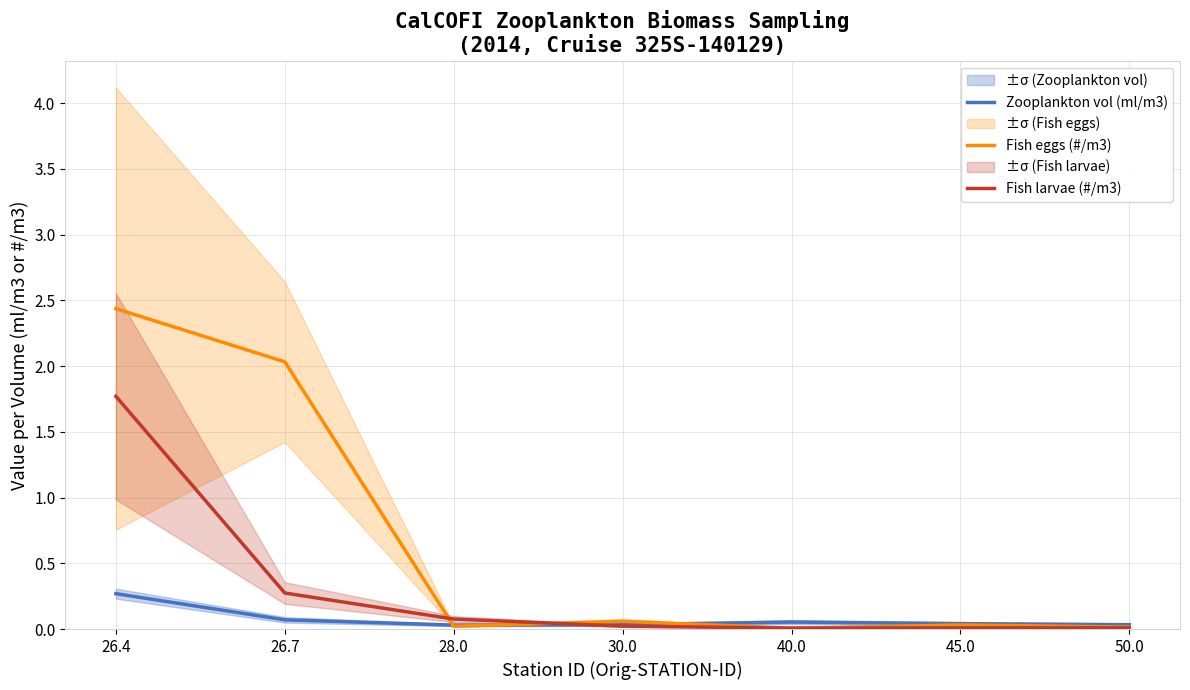

What is the sum of all Zooplankton vol (ml/m3) values?

0.5